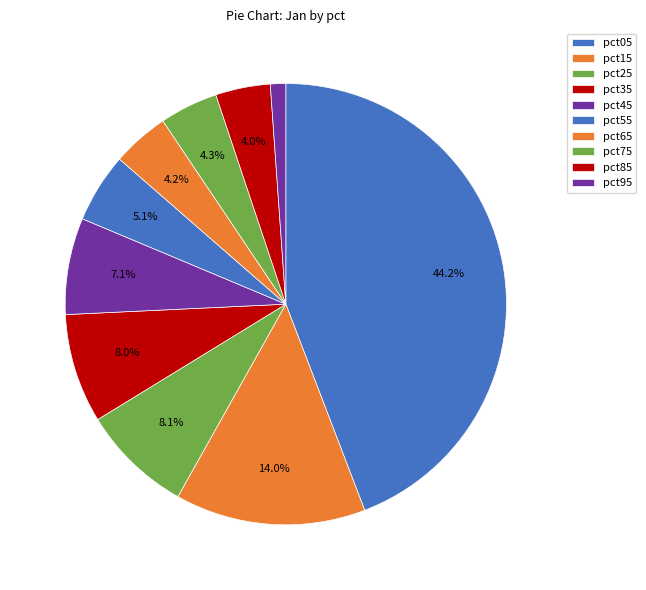

To the nearest percent, what percentage of the pie is pct95?

1%